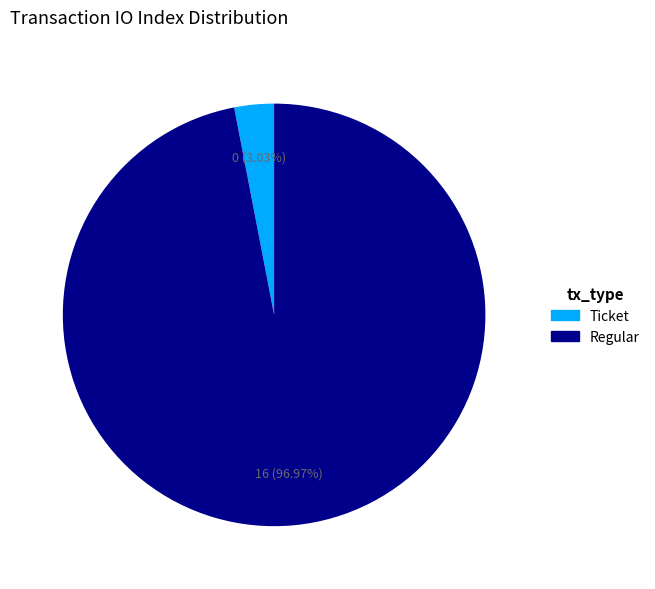

What is the smallest slice in the pie chart?

Ticket